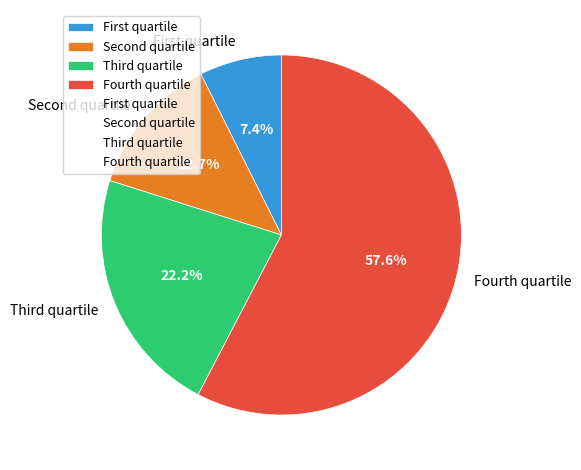

Does any single category account for the majority?

Yes